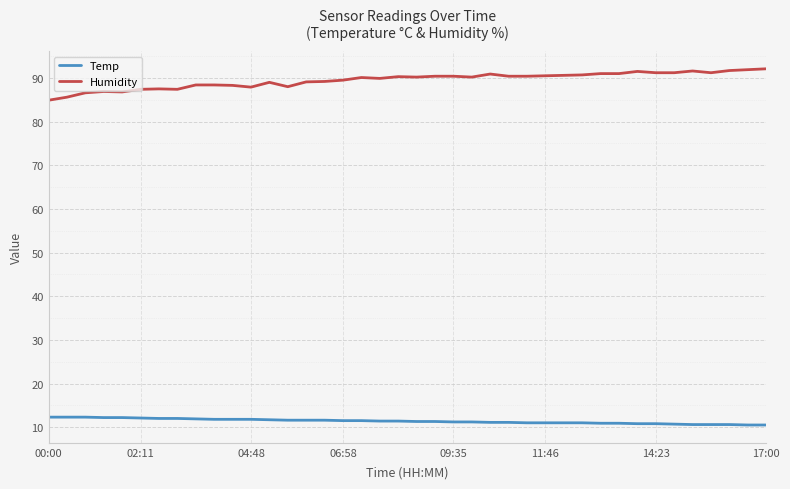

List the series in order of their overall mean, lowest first.

Temp, Humidity